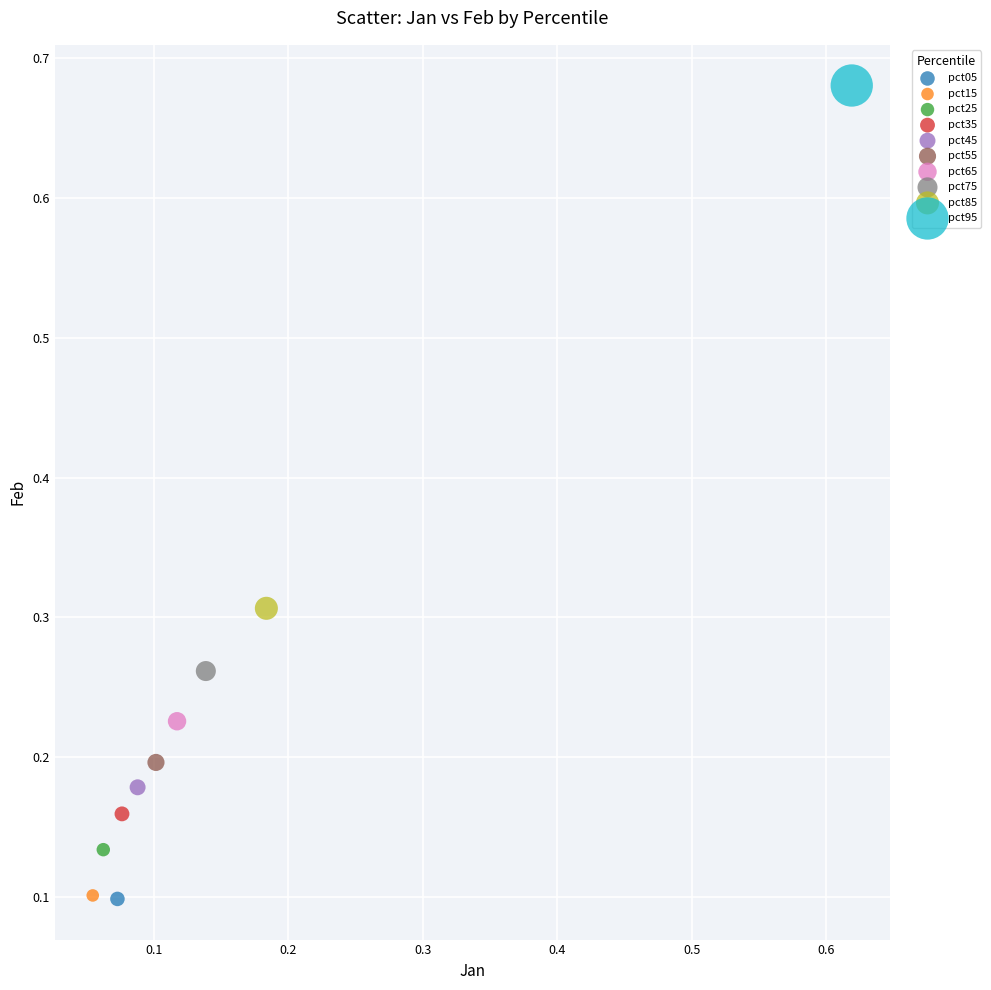

What are all the series names shown in the legend?

pct05, pct15, pct25, pct35, pct45, pct55, pct65, pct75, pct85, pct95